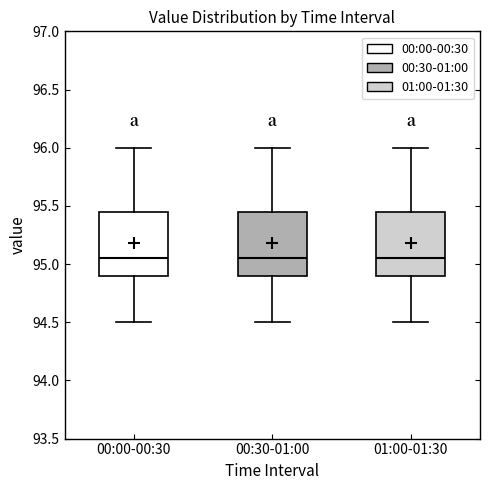

Reading left to right, read every box against the y-axis: the position of its median line, the range the box covers, and the ends of its whiskers. The values are not printed on the chart, so give them approximately, as read against the axis.

00:00-00:30: median 95.05, box 94.90 to 95.45, whiskers 94.50 to 96.00
00:30-01:00: median 95.05, box 94.90 to 95.45, whiskers 94.50 to 96.00
01:00-01:30: median 95.05, box 94.90 to 95.45, whiskers 94.50 to 96.00